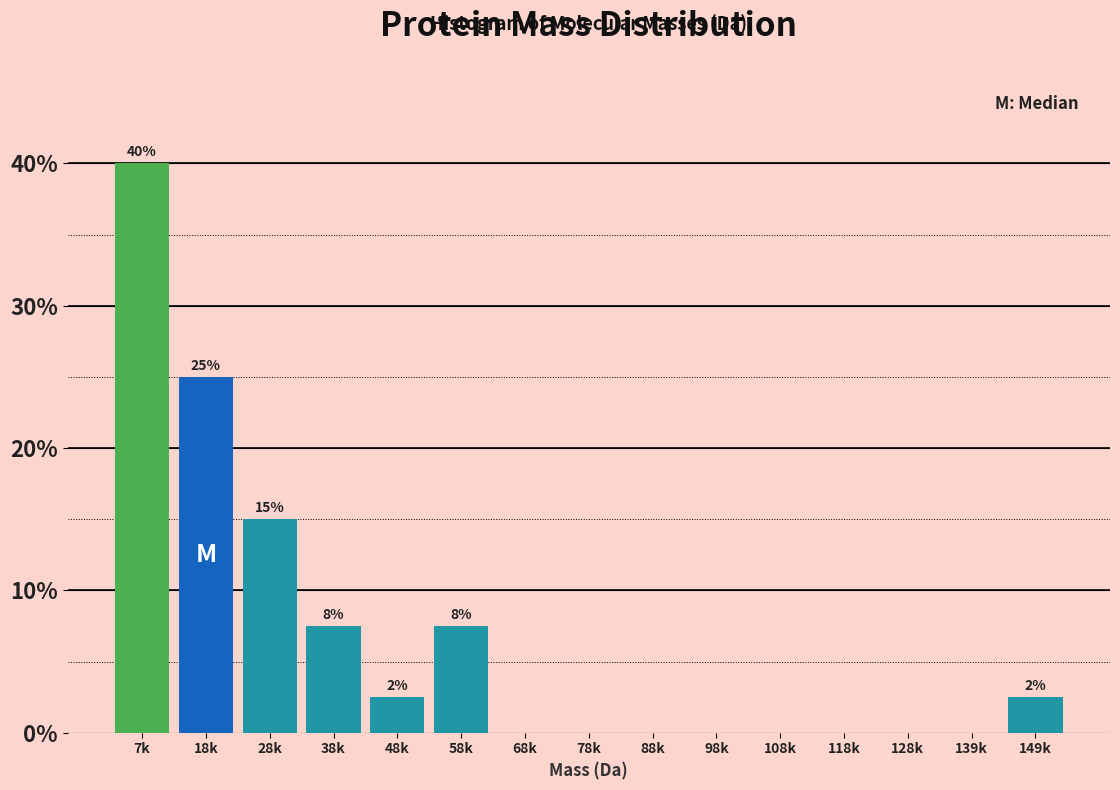

Reading left to right, transcribe all the data shown in this chart.

7k=40.0	18k=25.0	28k=15.0	38k=7.5	48k=2.5	58k=7.5	68k=0.0	78k=0.0	88k=0.0	98k=0.0	108k=0.0	118k=0.0	128k=0.0	139k=0.0	149k=2.5